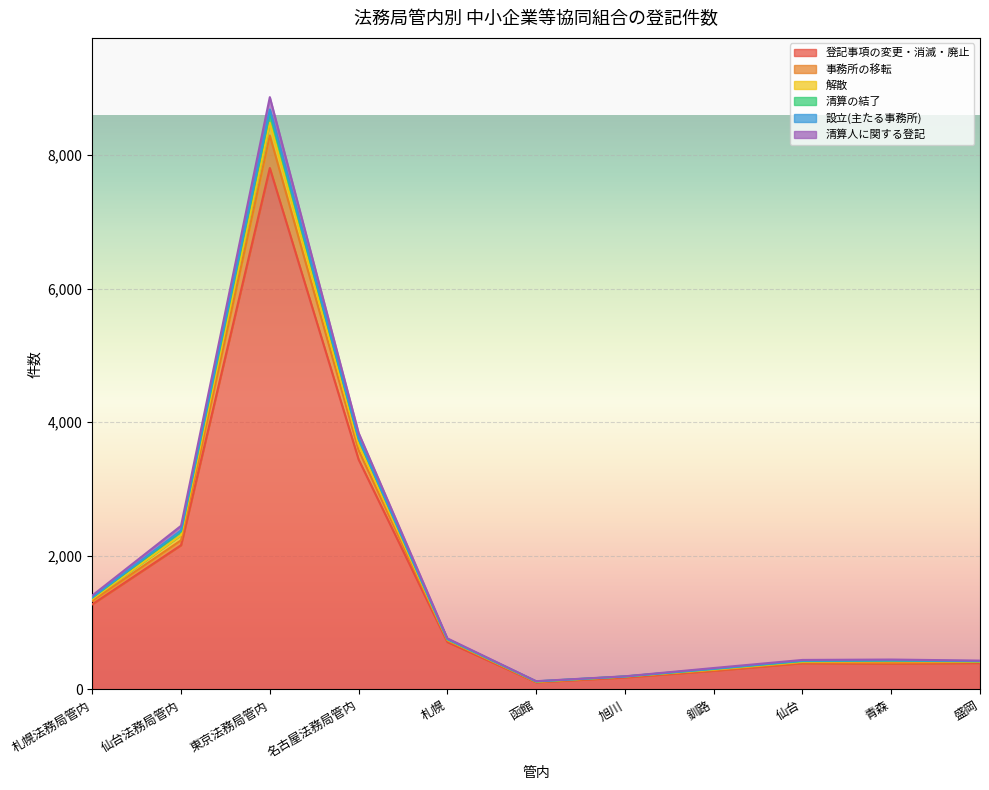

Where is 登記事項の変更・消滅・廃止 nearest to the value 3956?

名古屋法務局管内